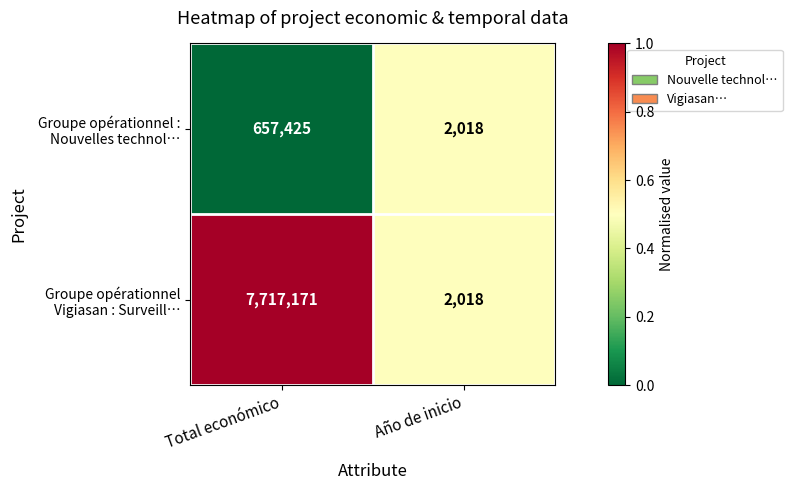

What is the minimum value shown in the chart?

2018